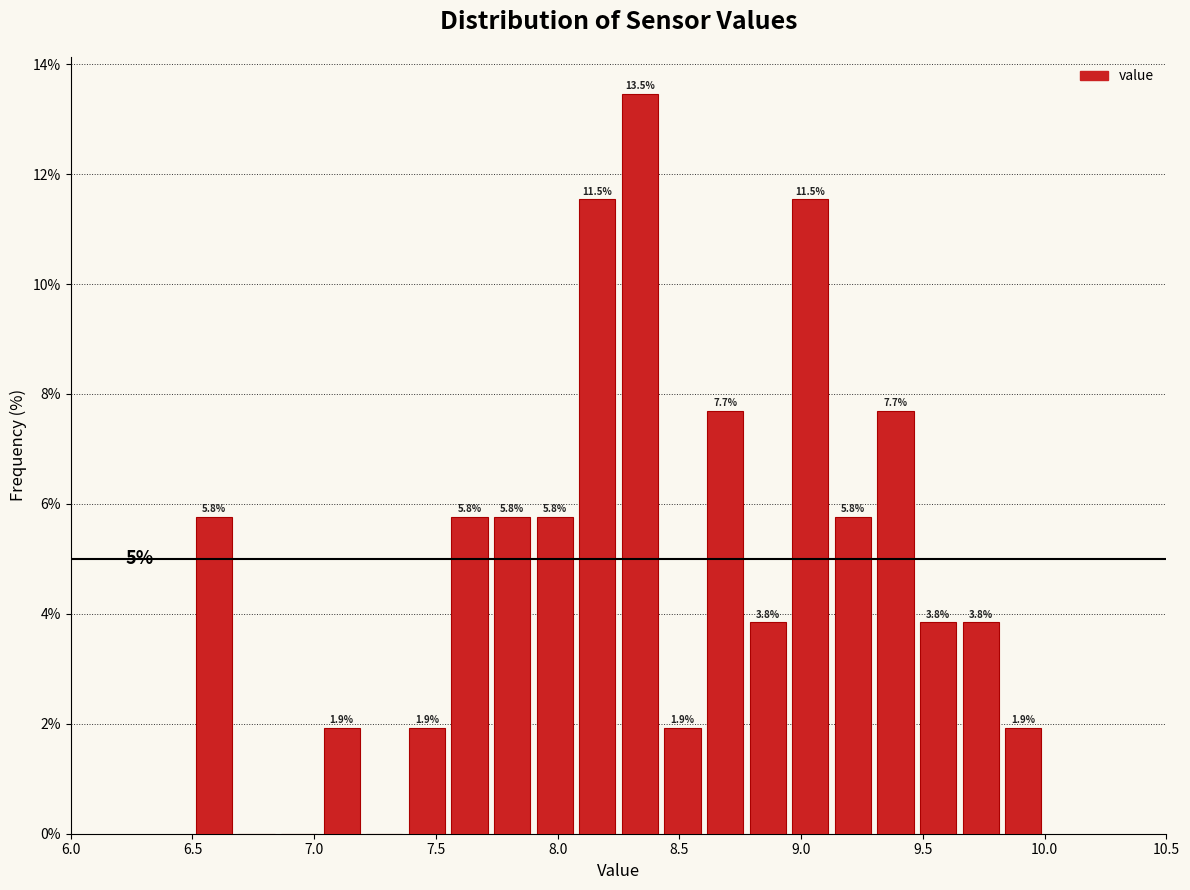

Around what value on the x-axis is the tallest bar? Give the approximate position of its centre, as read against the axis.

8.35